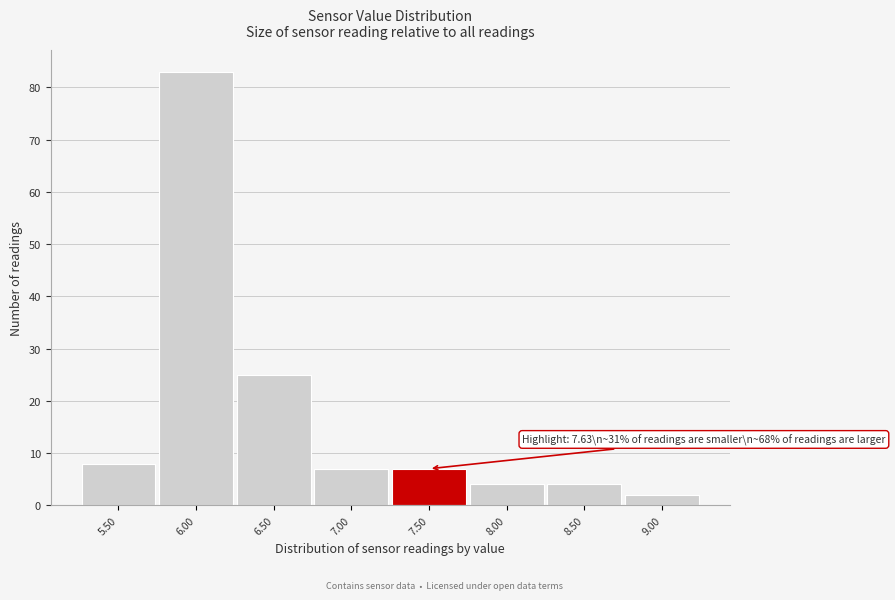

Which range on the x-axis has the tallest bar?

5.75 to 6.25